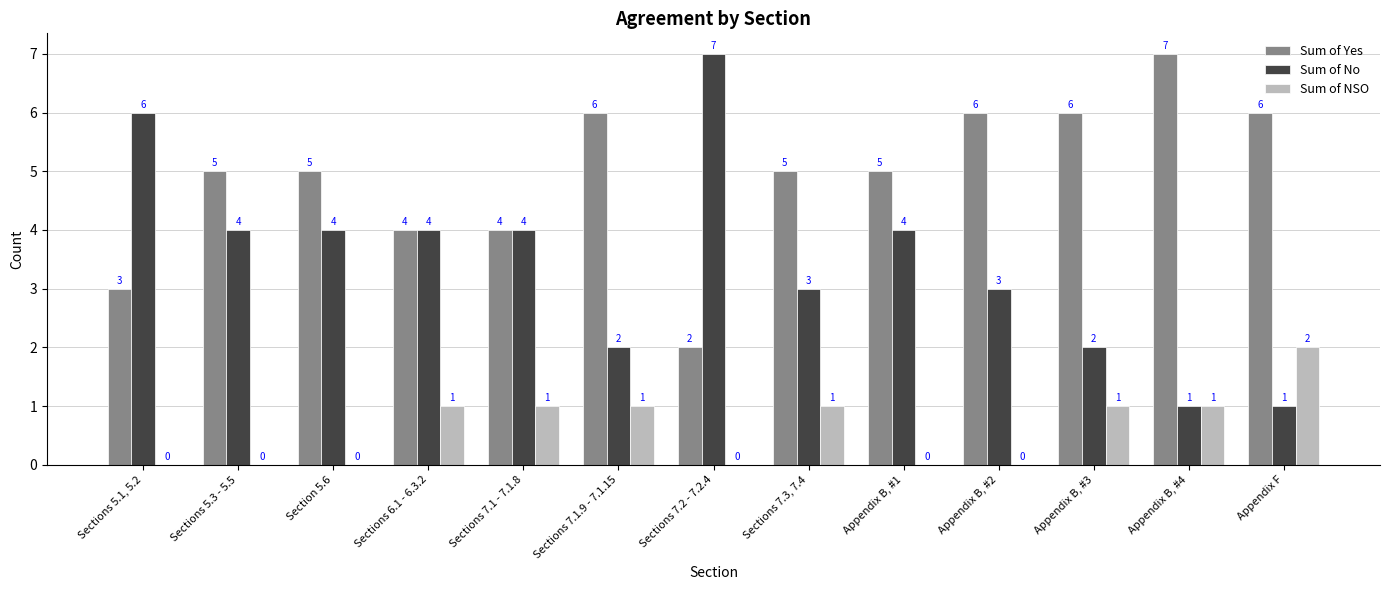

Which series changed the most between Sections 7.1.9 - 7.1.15 and Appendix B, #1?

Sum of No